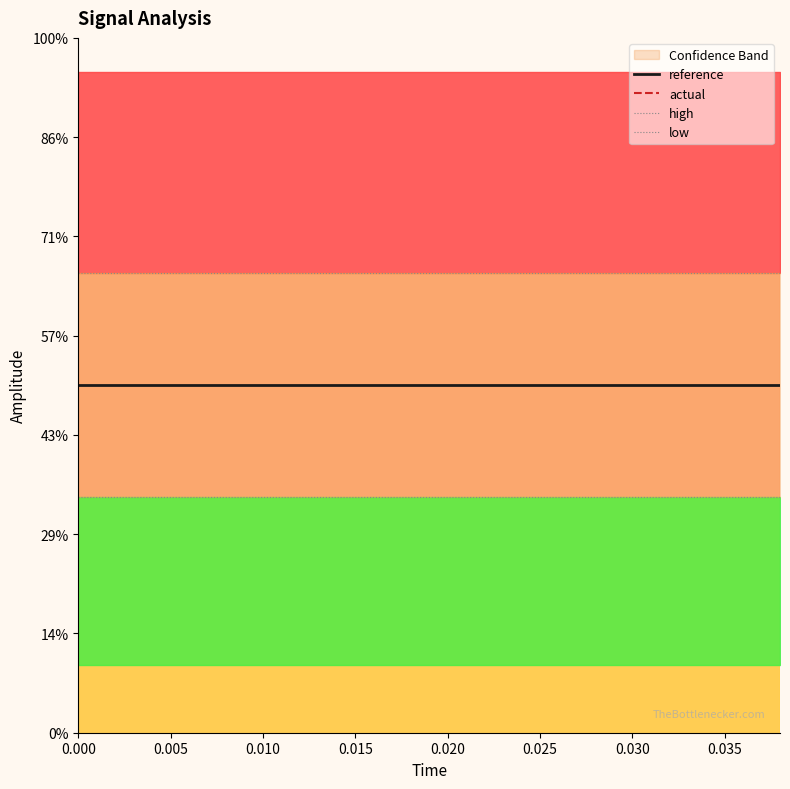

The value of low at 19 is 1.5. True or false?

False